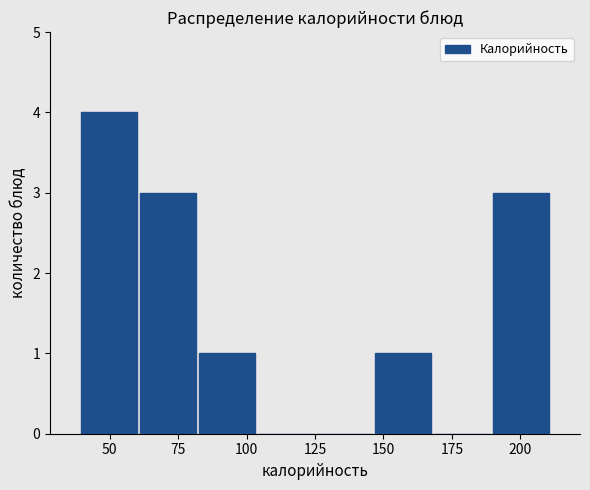

What is the height of the bar covering 60.5 to 82.0 on the x-axis? Neither the bar edges nor the heights are printed on the chart, so give them approximately, as read against the axes.

3